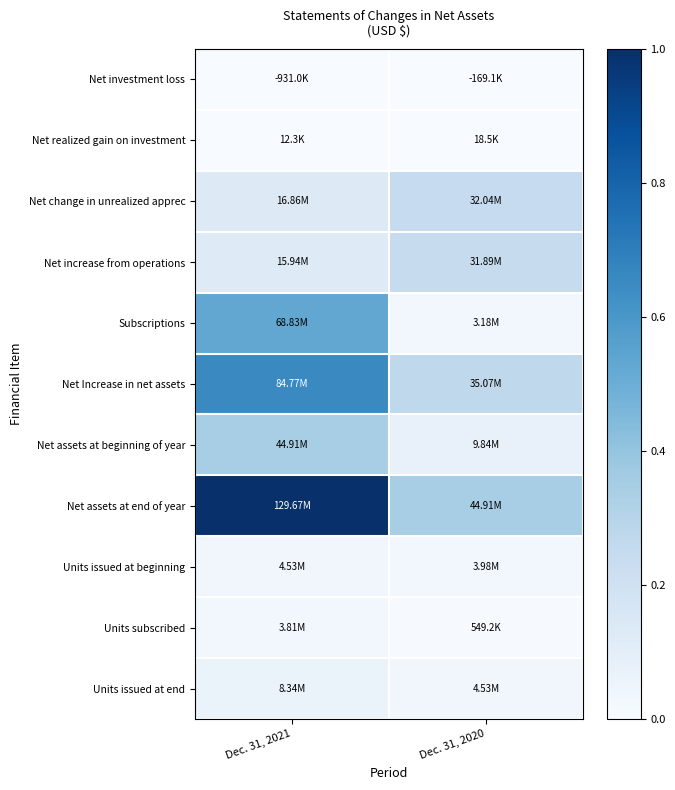

Which has a higher value, Dec. 31, 2021 or Dec. 31, 2020?

Dec. 31, 2021